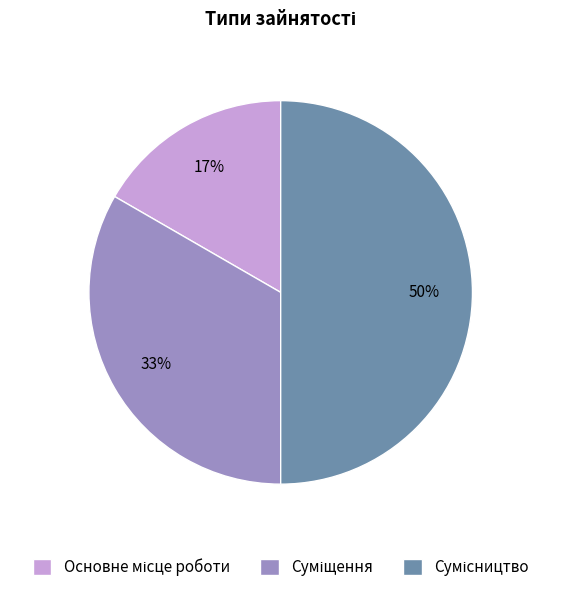

To the nearest percent, what is the average slice percentage?

33%